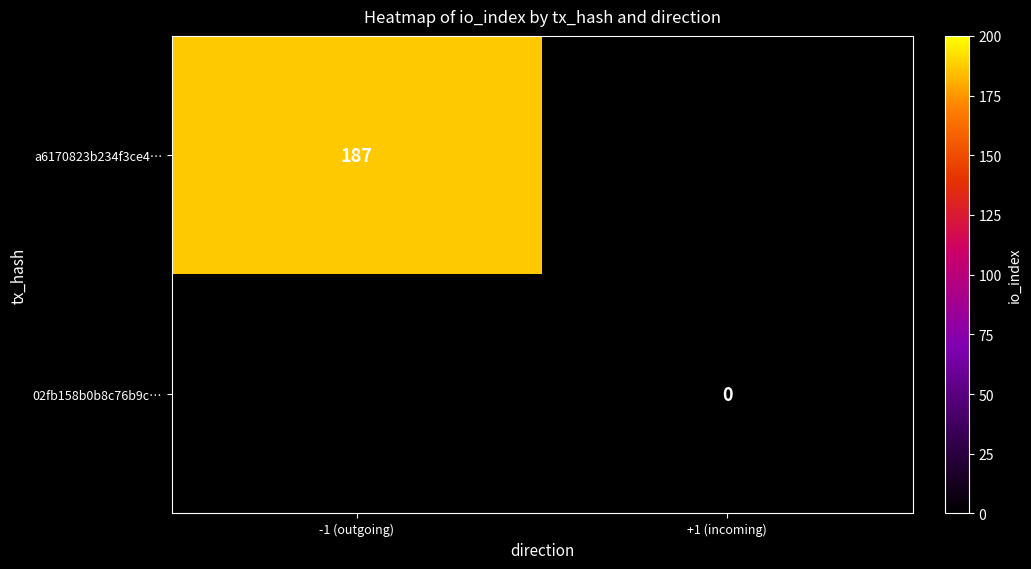

How many data points does each series have?

2